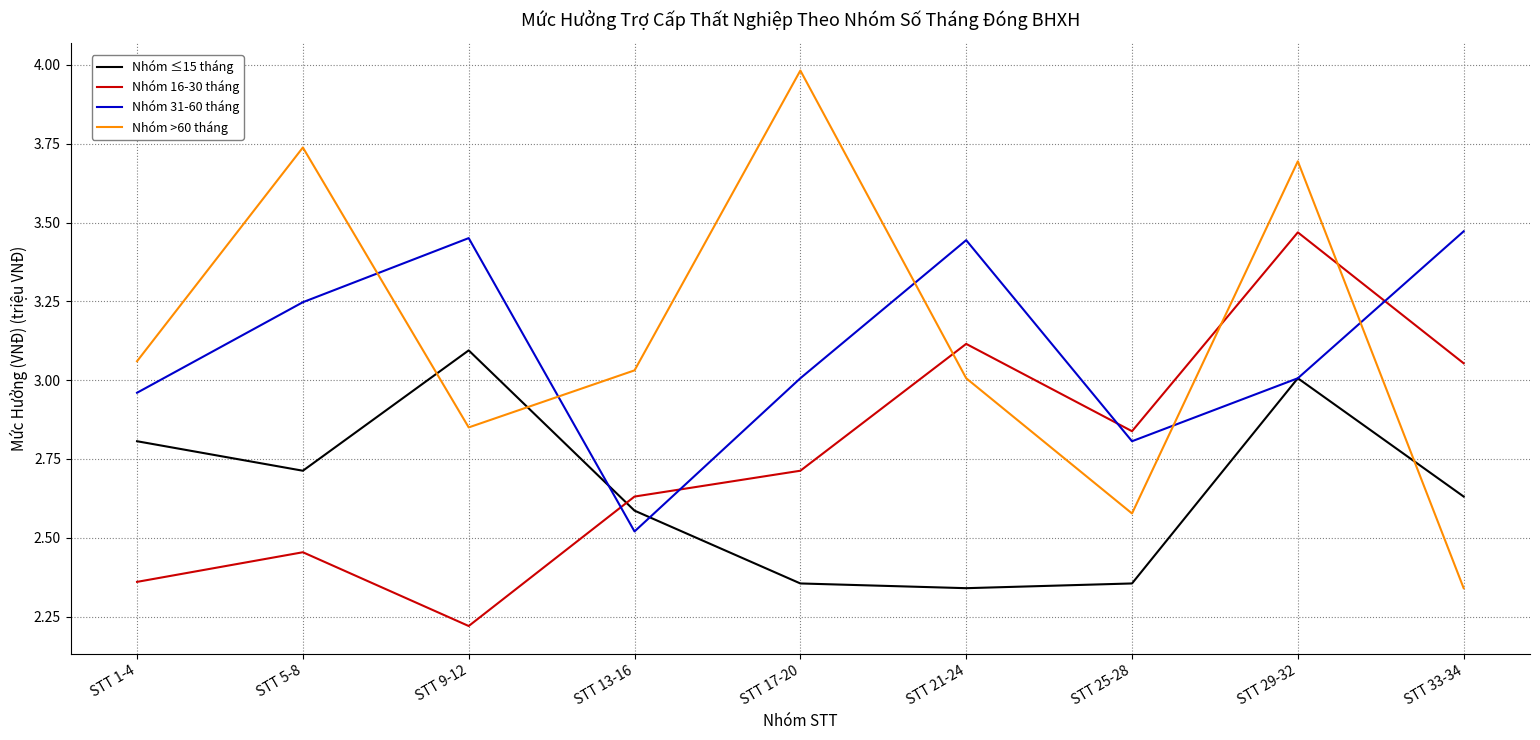

What is the greatest value displayed?

4.0